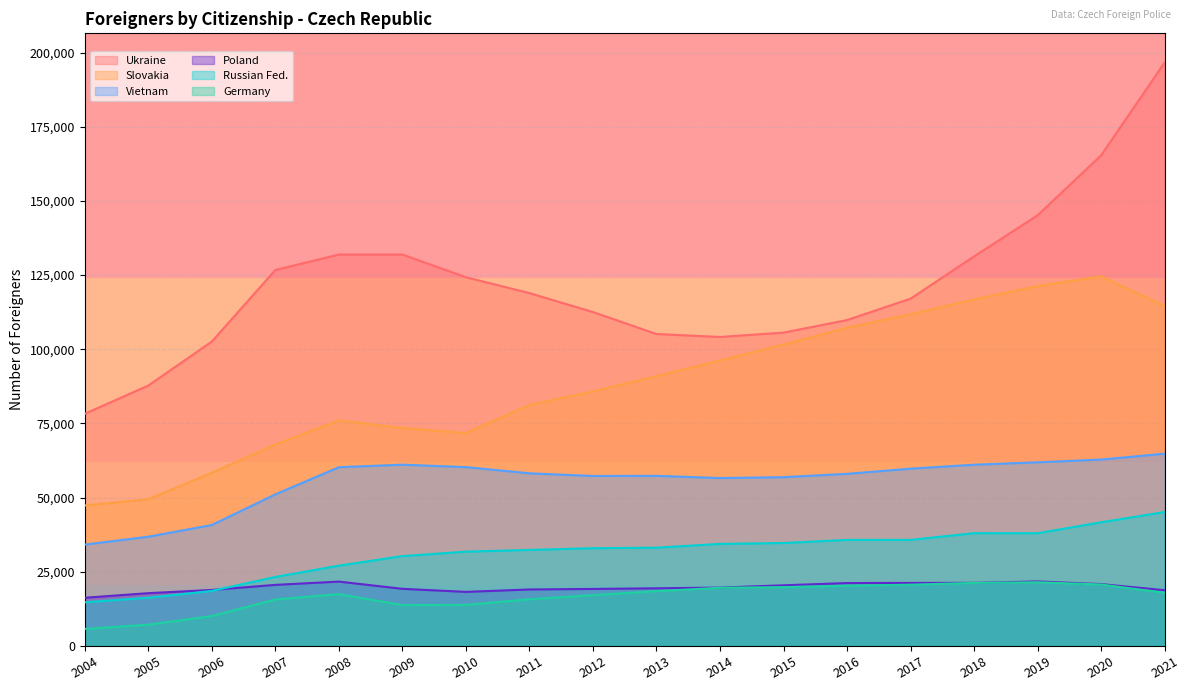

Which series has the widest spread of values?

Ukraine